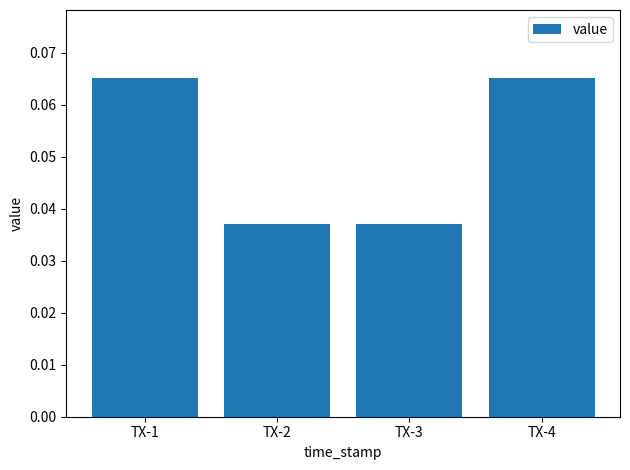

The value at TX-4 is 0.0. True or false?

False